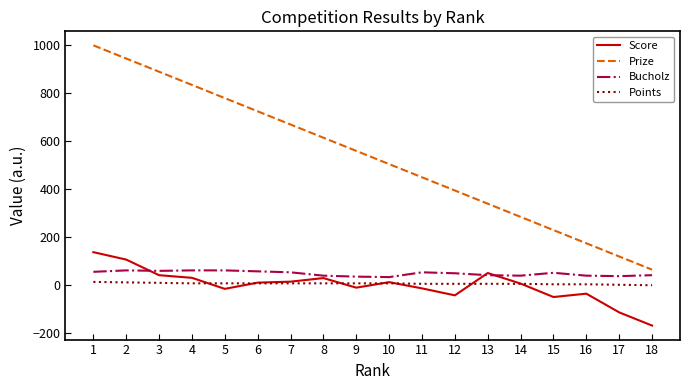

What is the highest value of the Score series?

138